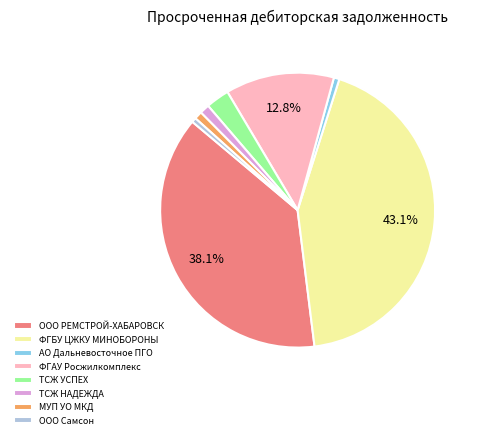

How much of the chart is everything except ФГАУ Росжилкомплекс?

87.2%